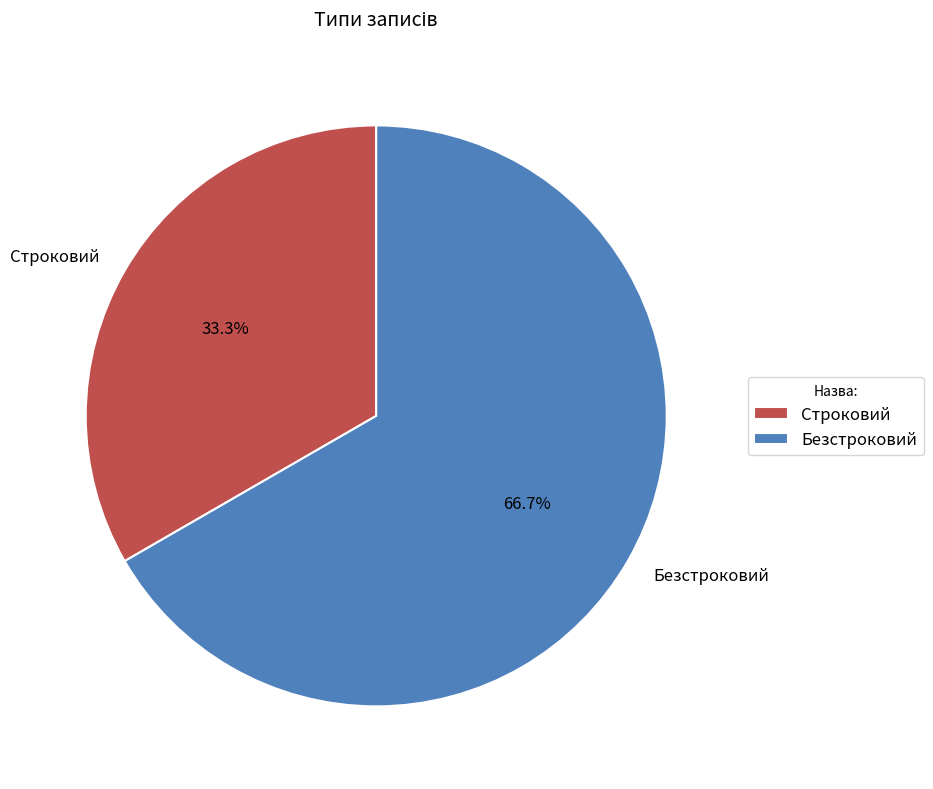

Rank the categories by value from lowest to highest.

Строковий, Безстроковий